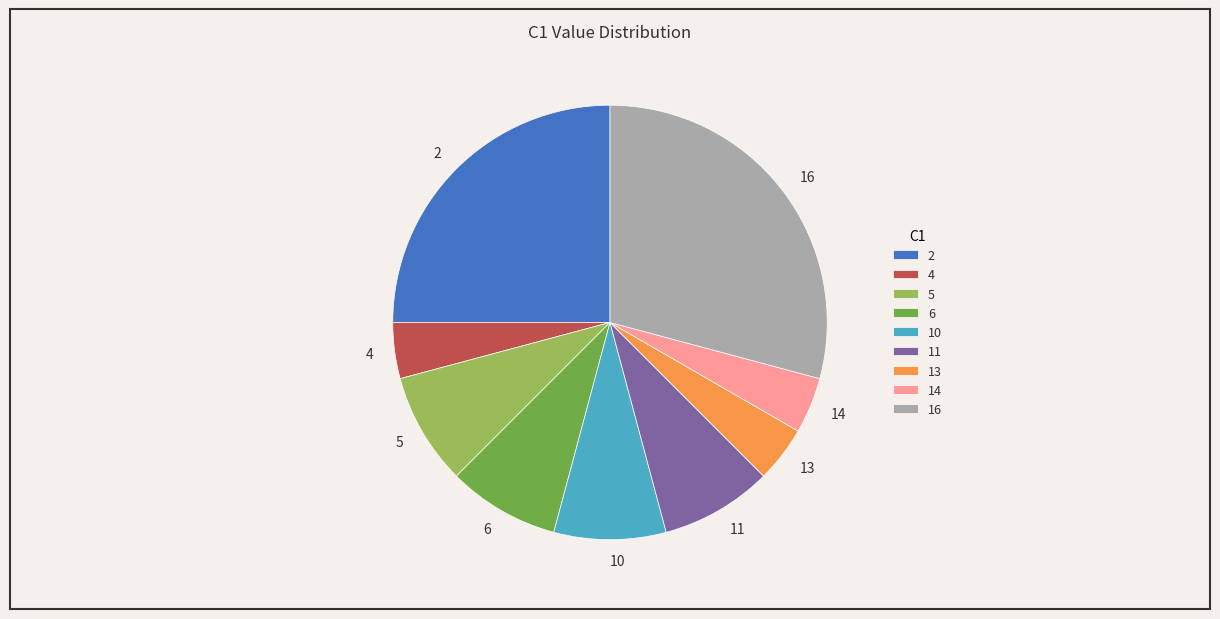

The 5 slice represents 17% of the pie. True or false?

False